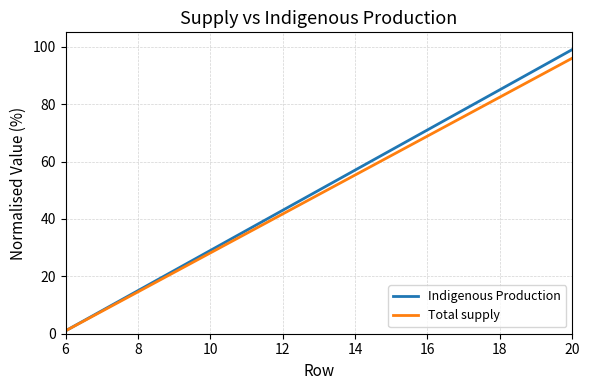

What is the difference between the maximum and minimum values in the Total supply series?

95.0